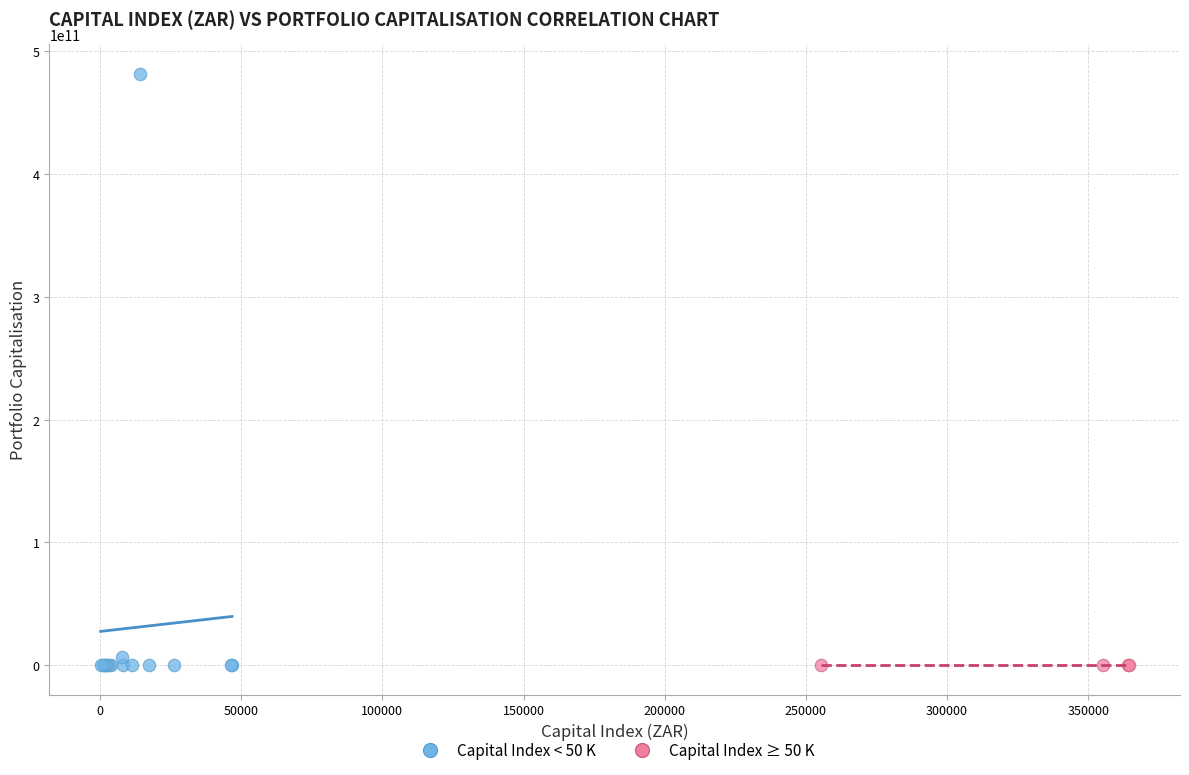

What are all the series names shown in the legend?

Capital Index < 50 K, Capital Index ≥ 50 K